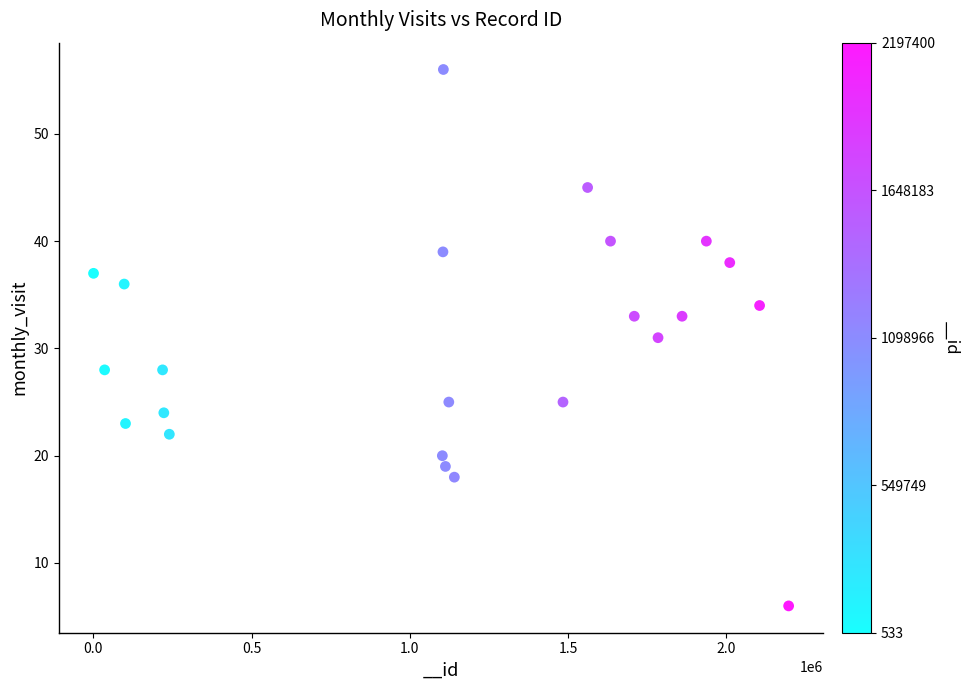

What is the range of Y values (max minus min)?

50